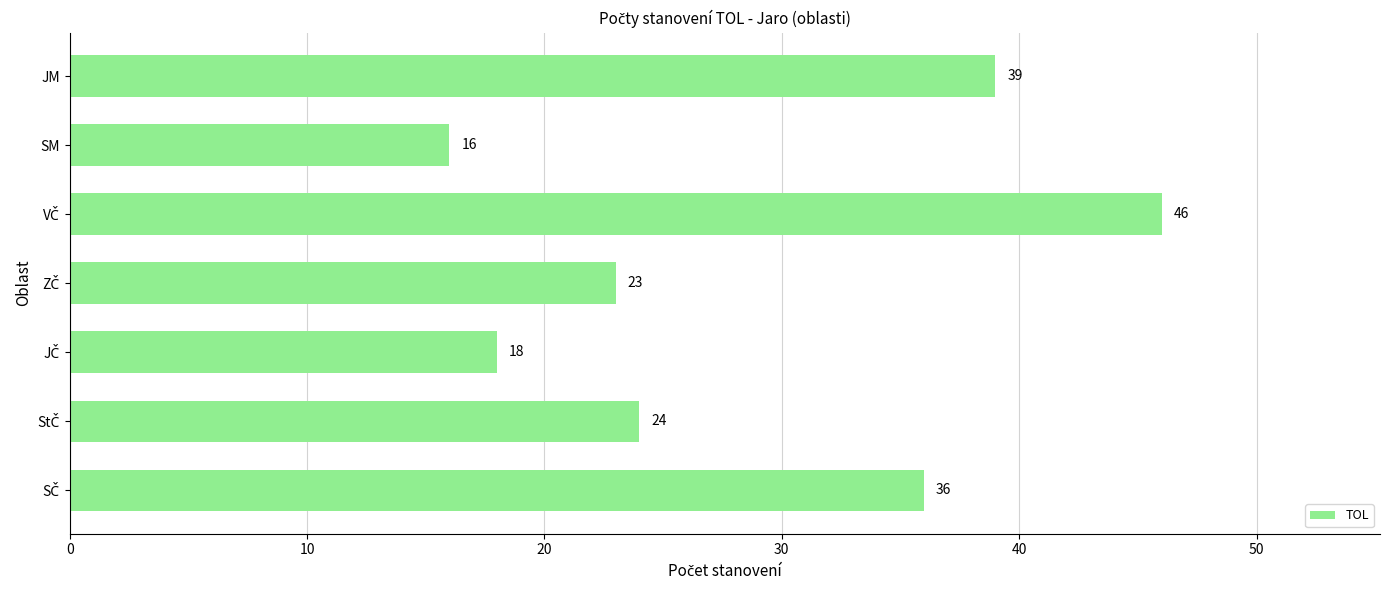

Are the bars grouped side by side (vs. stacked)?

No